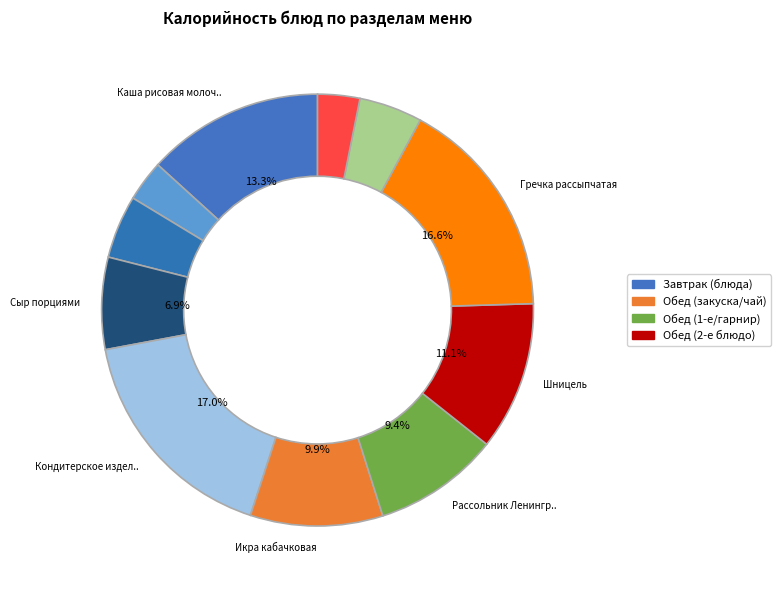

How many segments does this pie chart have?

11